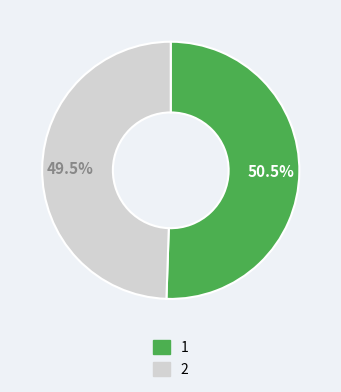

To the nearest percent, what is the difference between the largest and smallest slice percentages?

1%